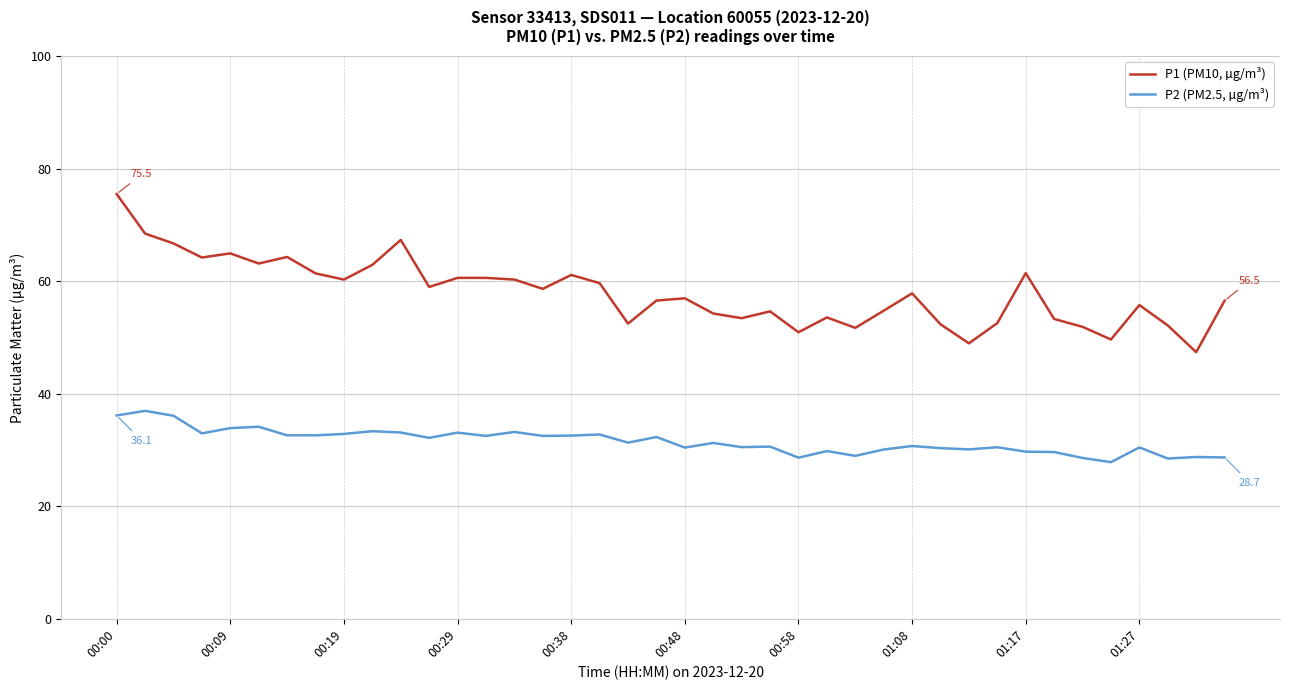

What is the difference between the maximum and minimum values in the P1 (PM10, µg/m³) series?

28.1